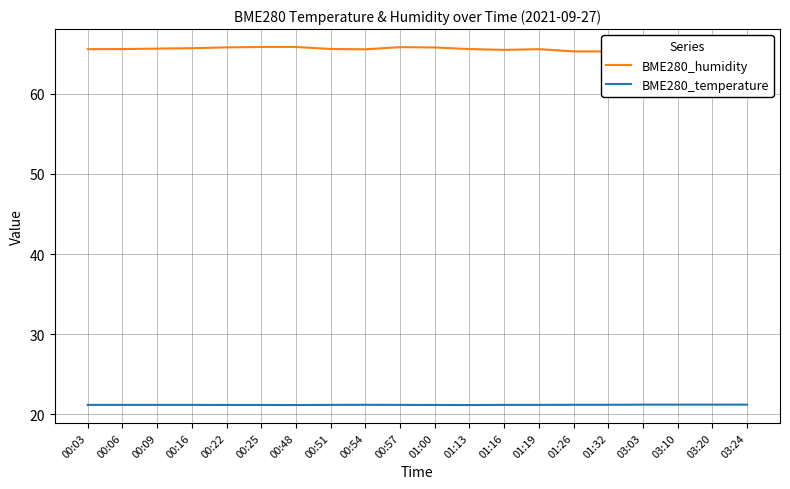

Where is the first local maximum for BME280_temperature?

00:54